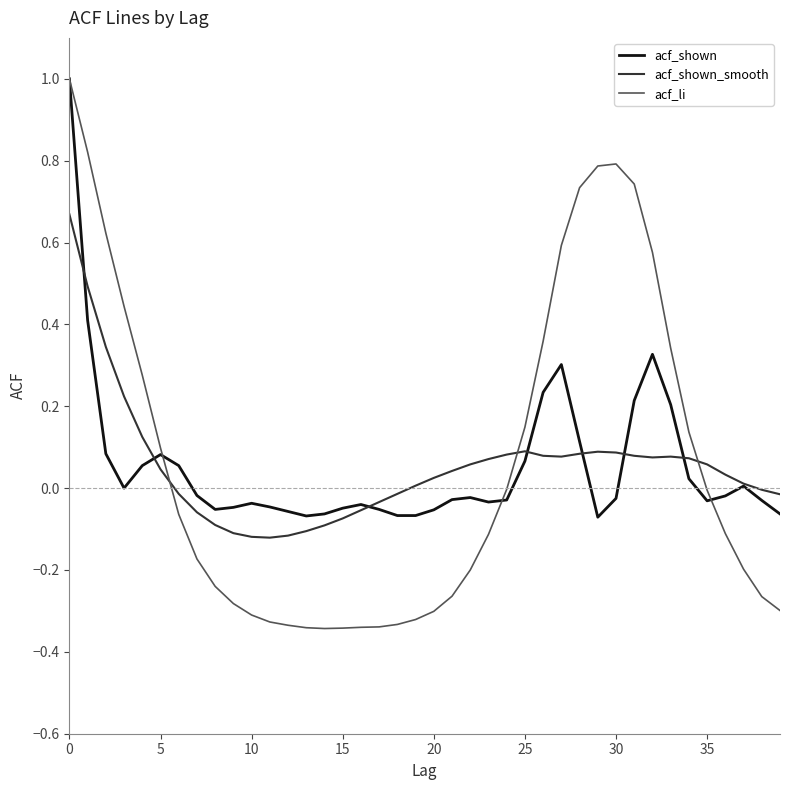

Which series has the widest spread of values?

acf_li